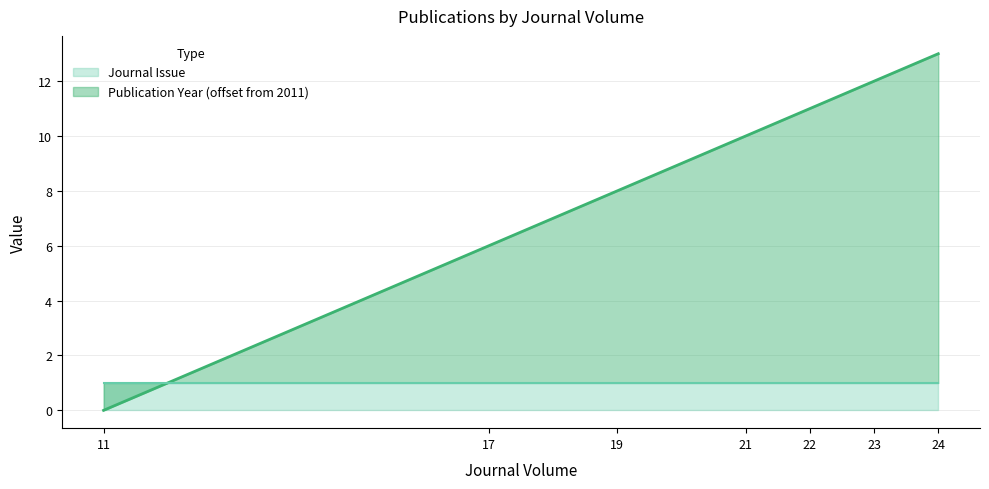

Is it true that the value at 21 is 14?

False